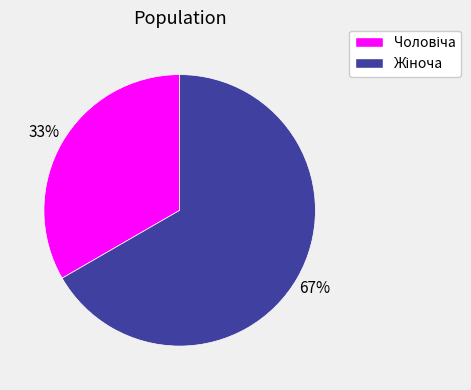

To the nearest percent, what is the average slice percentage?

50%